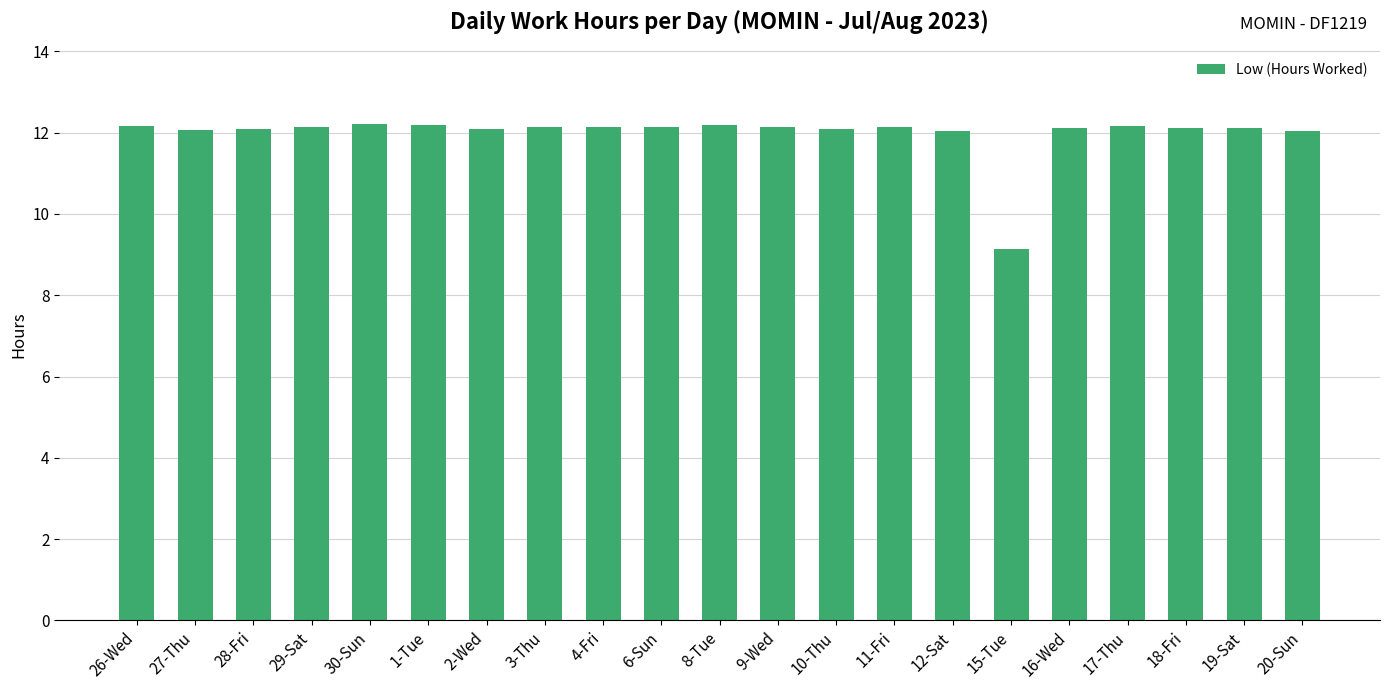

What is the maximum value shown in the chart?

12.2